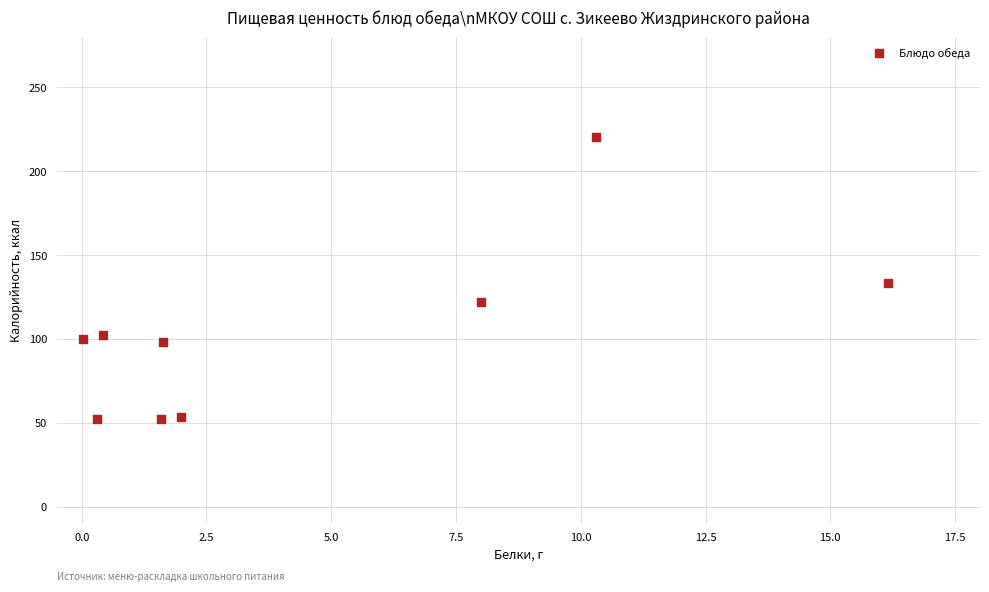

What is the average X value?

4.5